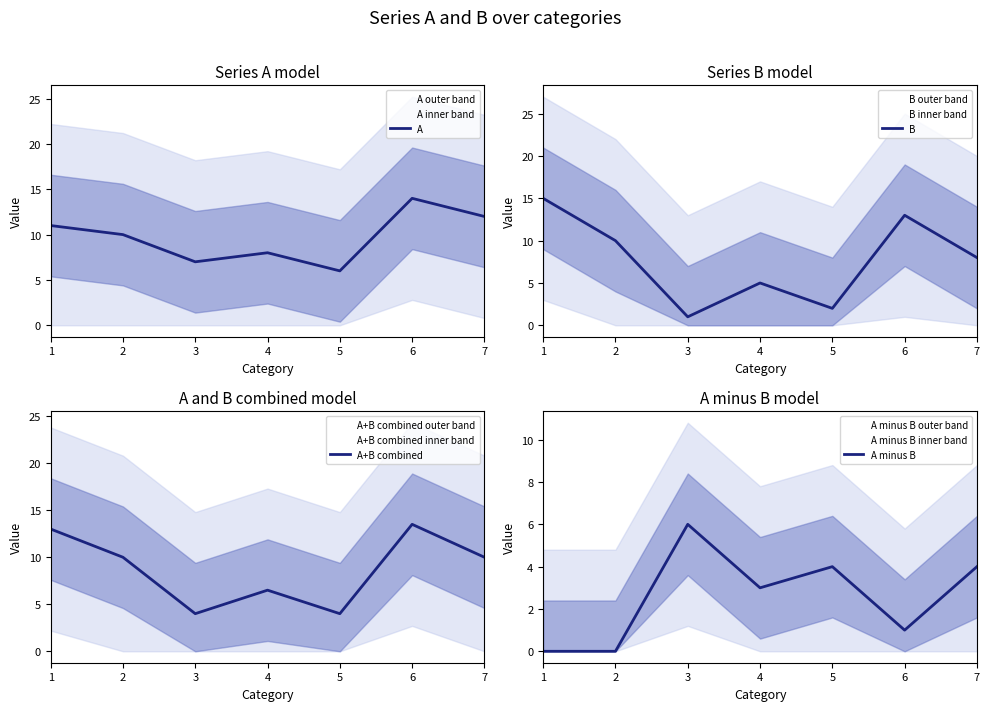

How many data points in A minus B are less than 3?

3